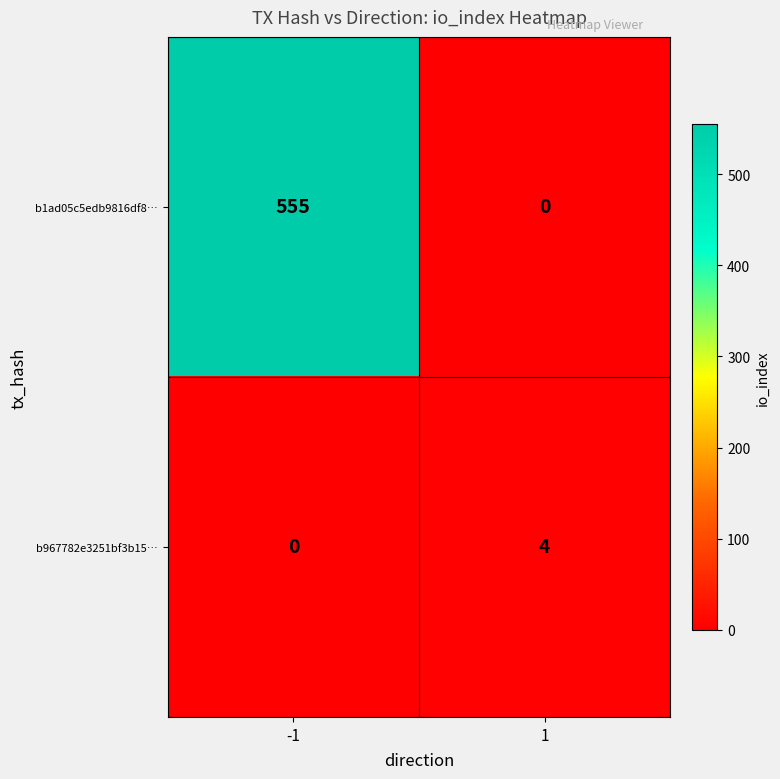

Which series has the largest total across all categories?

b1ad05c5edb9816df8…